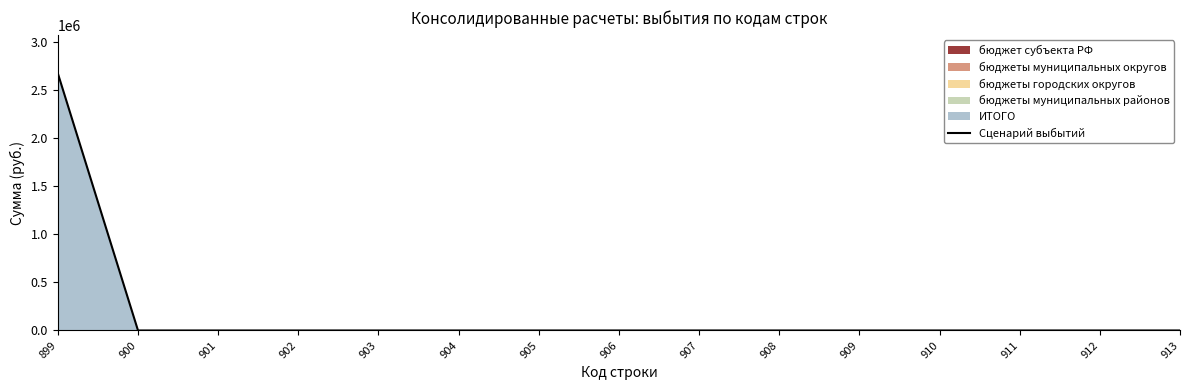

List the labels in order of value, smallest first.

900, 901, 902, 903, 904, 905, 906, 907, 908, 909, 910, 911, 912, 913, 899